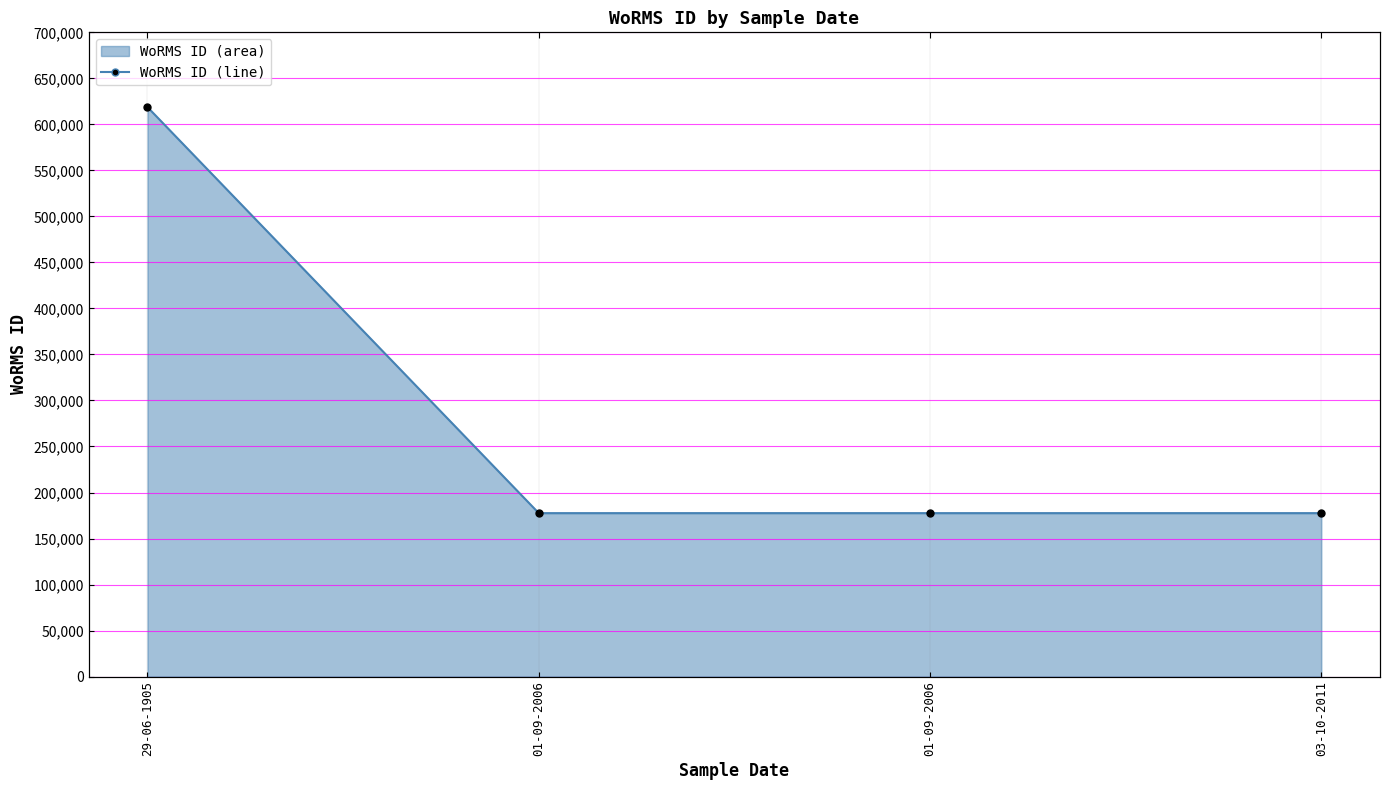

Reading left to right, what are all the values shown in this chart?

618741	177595	177595	177595